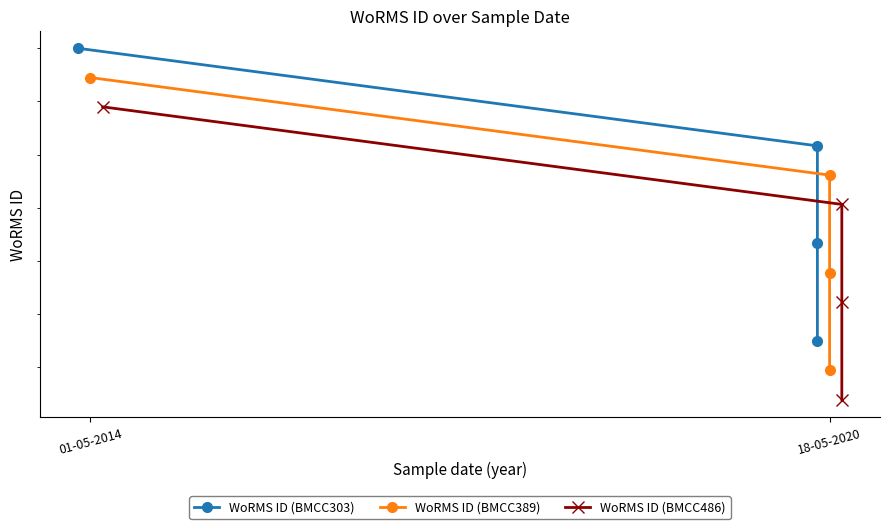

Rank the categories by WoRMS ID (BMCC486) value from lowest to highest.

3, 2, 18-05-2020, 01-05-2014